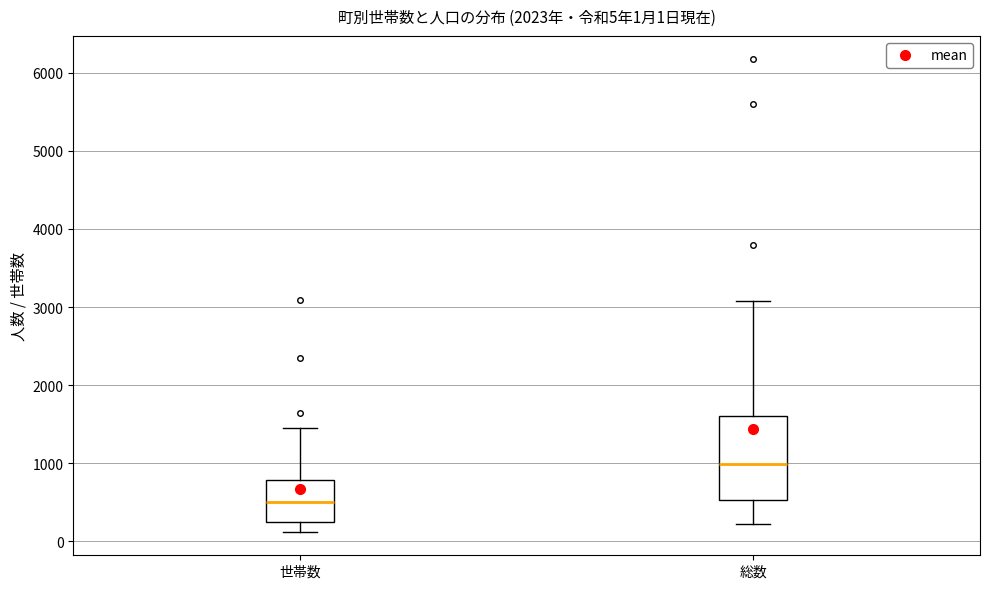

Which box's median line is the highest?

総数